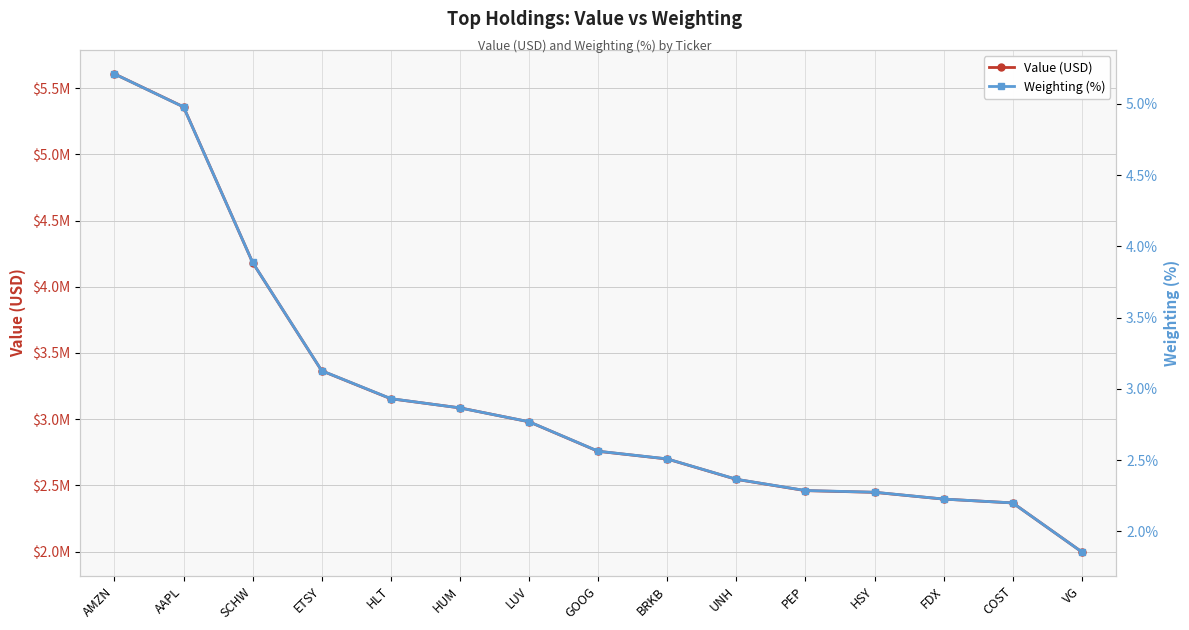

Between FDX and GOOG, which is larger?

GOOG